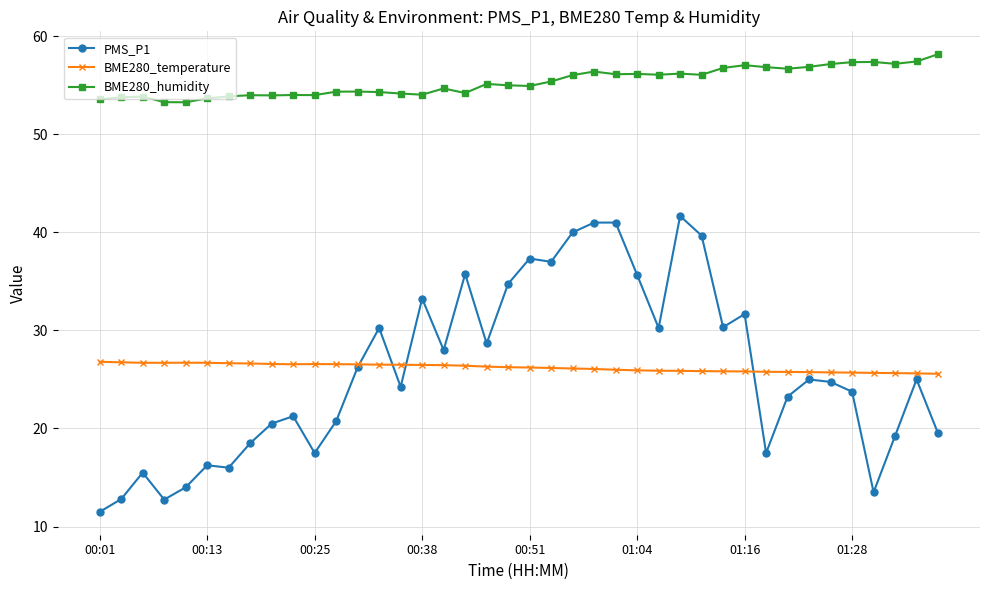

Which series has the largest total across all categories?

BME280_humidity